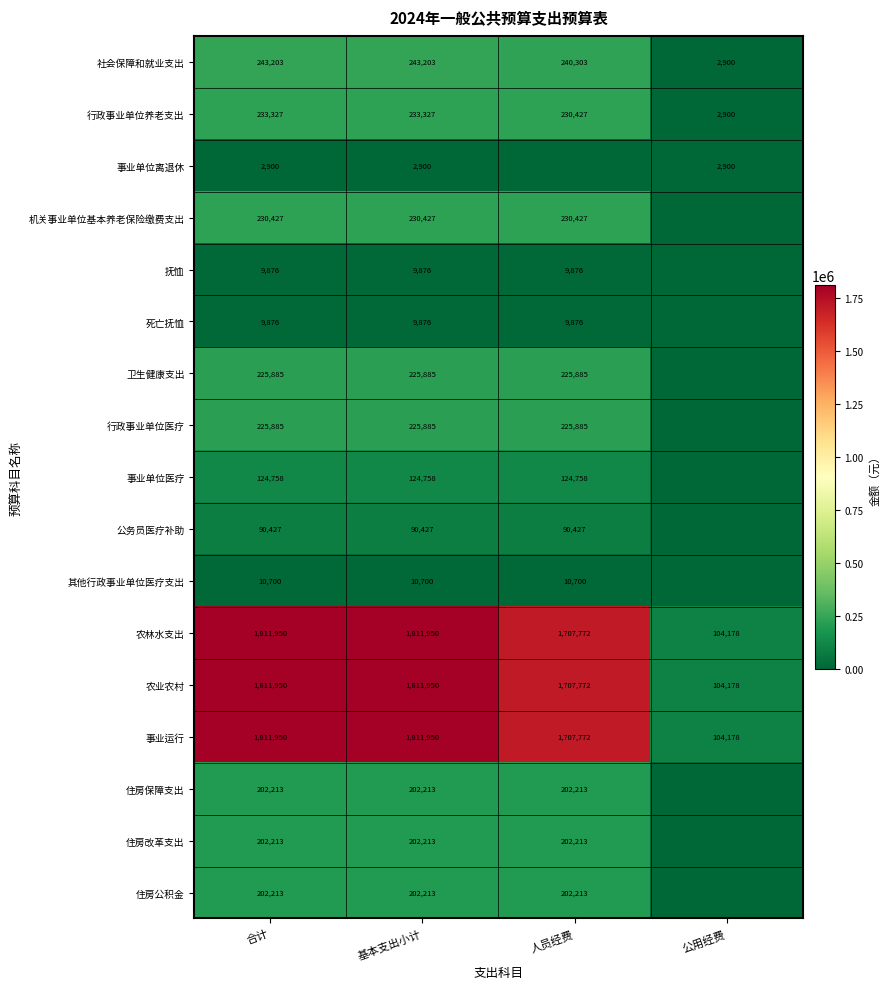

Which category has the lowest value across all series?

人员经费